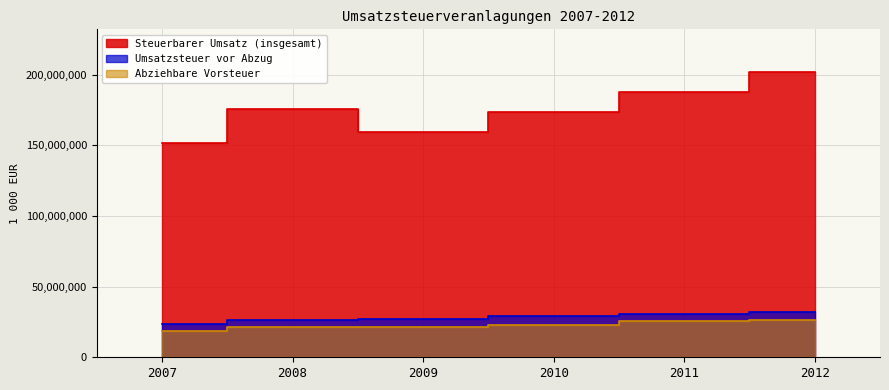

At how many categories does at least one series exceed 169432086?

4